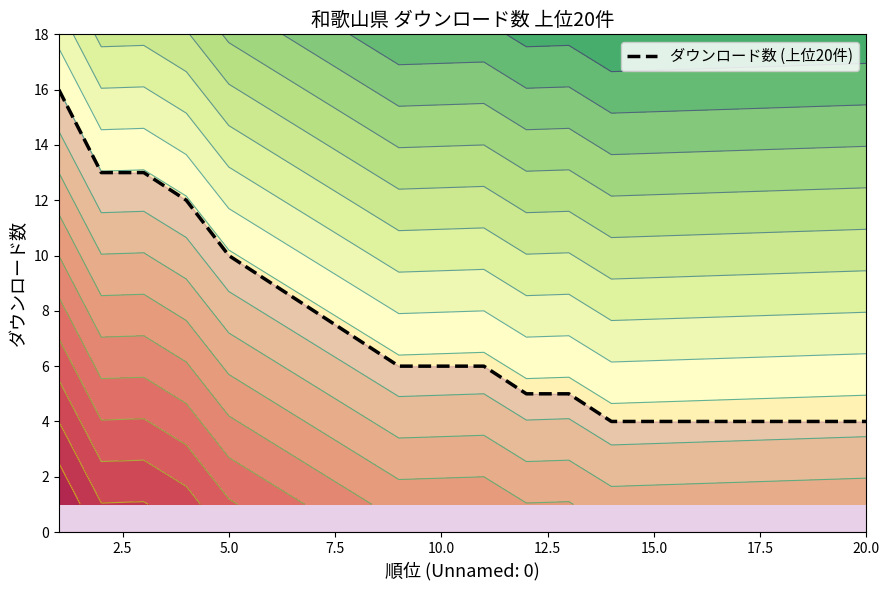

What is the highest value of the ダウンロード数 (上位20件) series?

16